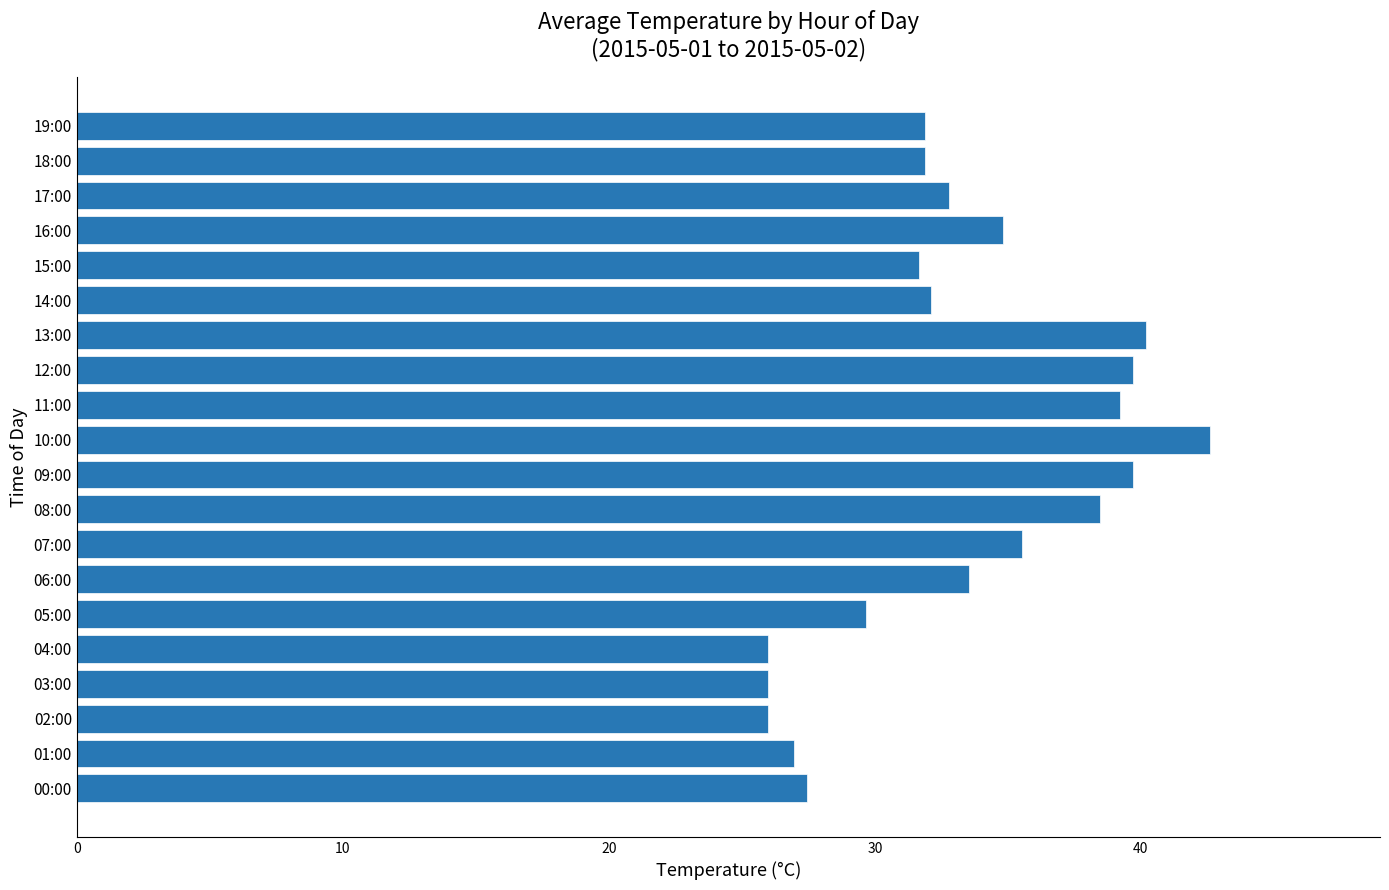

What is the minimum value shown in the chart?

26.0